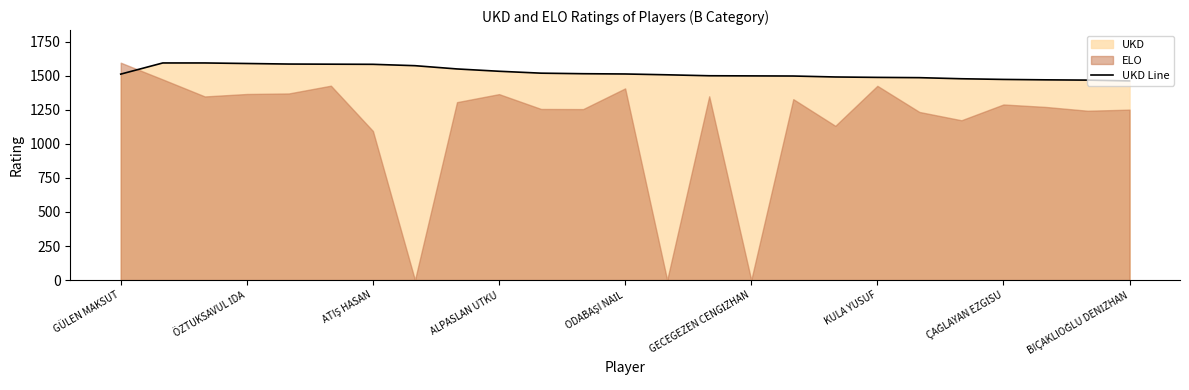

True or false: the data shows 1479 at 20.

True